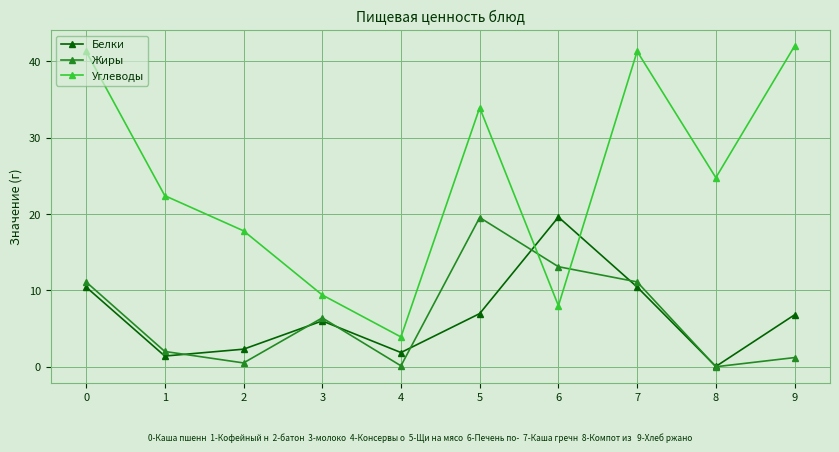

The value of Углеводы at 6 is 8.0. True or false?

True